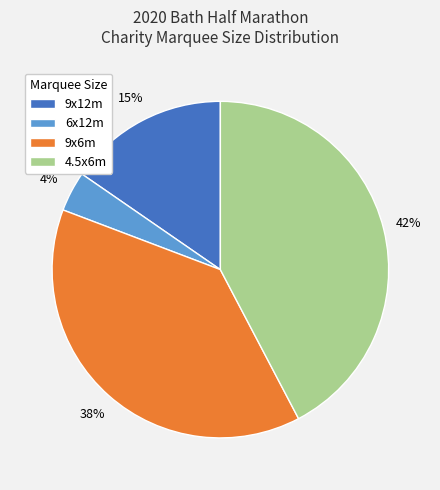

Do 9x6m and 4.5x6m together represent more than half of the pie?

Yes